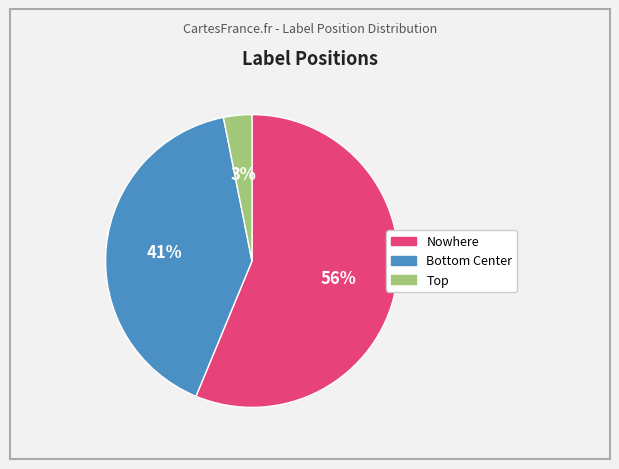

Is there a majority slice in this chart?

Yes